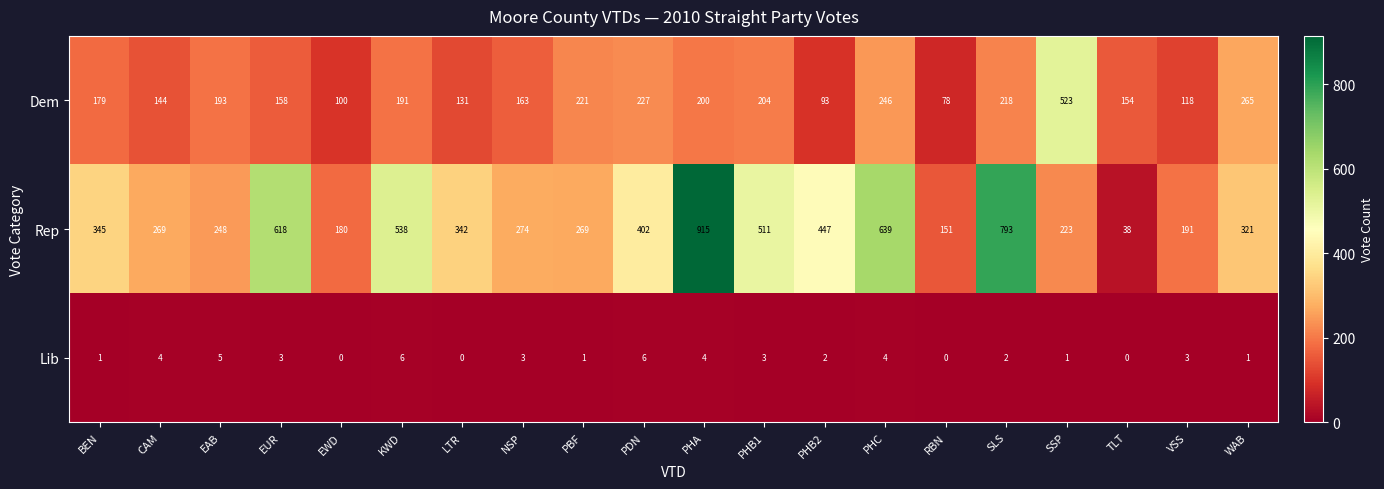

How many data points does each series have?

20